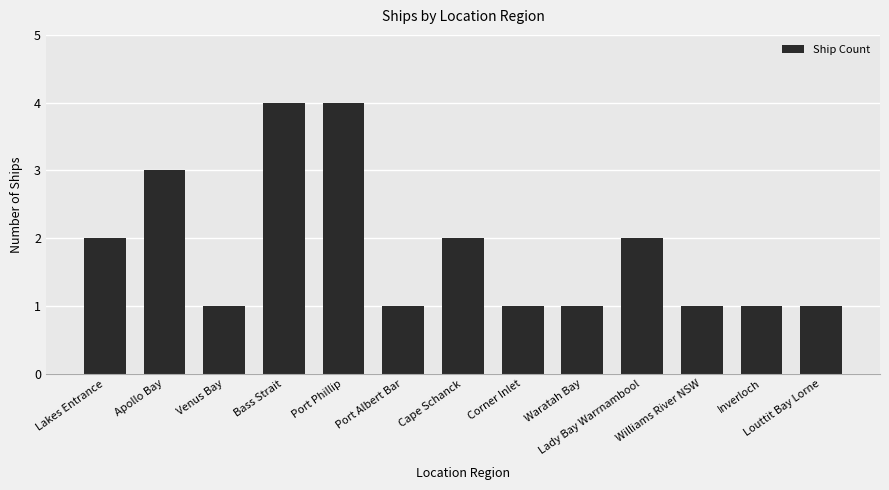

What is the sum of all values?

24